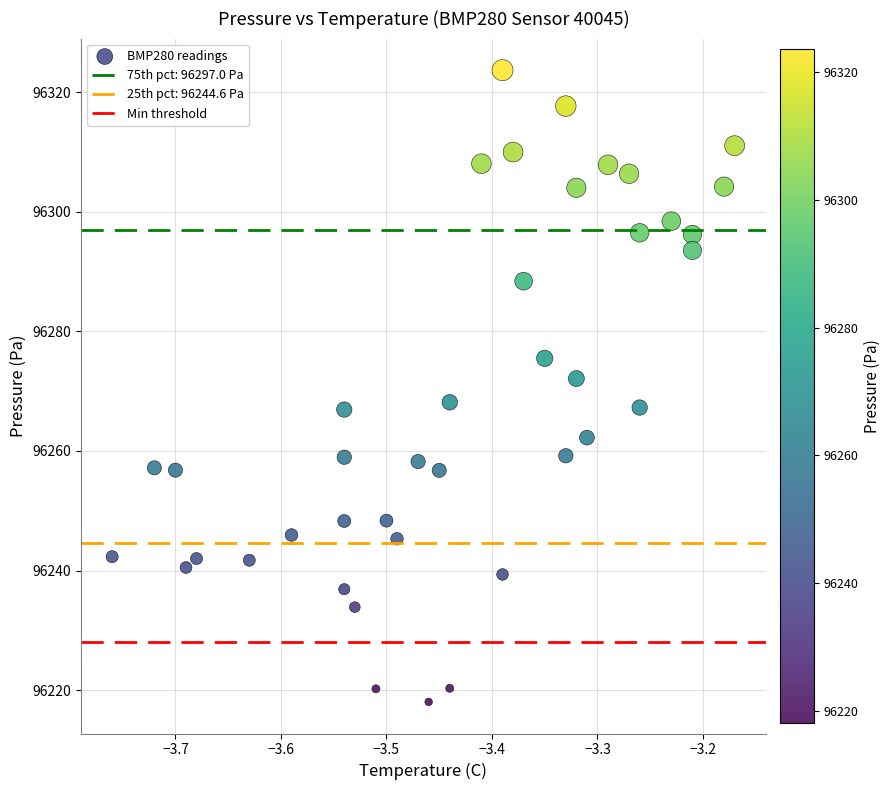

What is the range of X values (max minus min)?

0.6